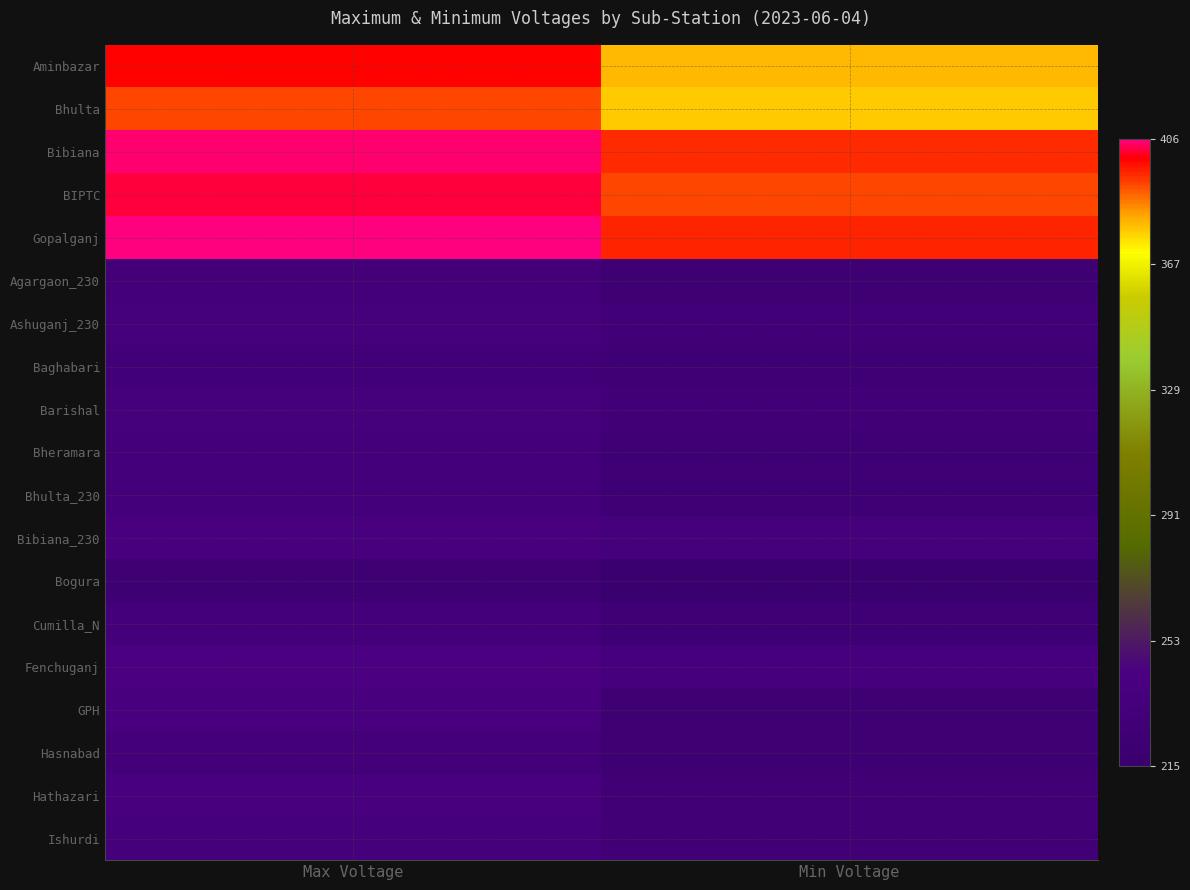

Rank the series at Min Voltage from lowest to highest value.

Bogura, Agargaon_230, Hasnabad, GPH, Baghabari, Bhulta_230, Cumilla_N, Bheramara, Hathazari, Ishurdi, Ashuganj_230, Barishal, Bibiana_230, Fenchuganj, Bhulta, Aminbazar, BIPTC, Bibiana, Gopalganj